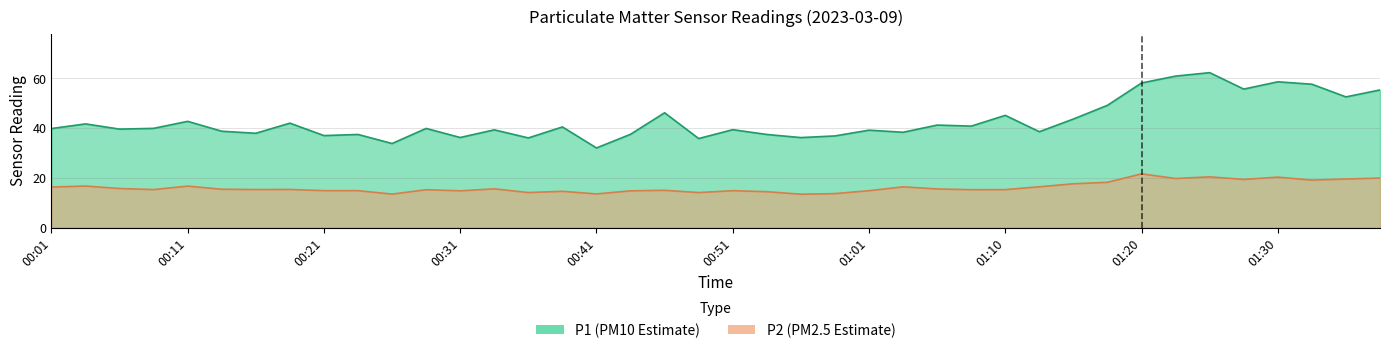

What is the spread (max minus min) of values at 01:30?

38.3